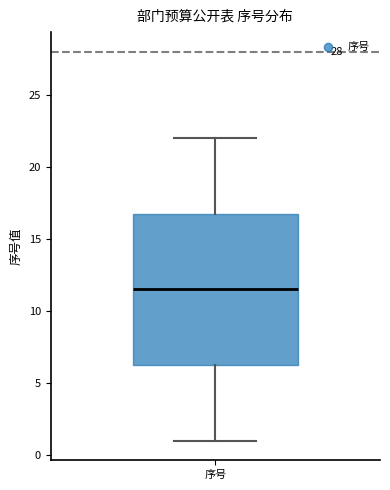

Read this box plot against the y-axis: the position of the median line, the range covered by the box, and the ends of both whiskers. The values are not printed on the chart, so give them approximately, as read against the axis.

median 11.5, box 6.5 to 17.0, whiskers 1.0 to 22.0